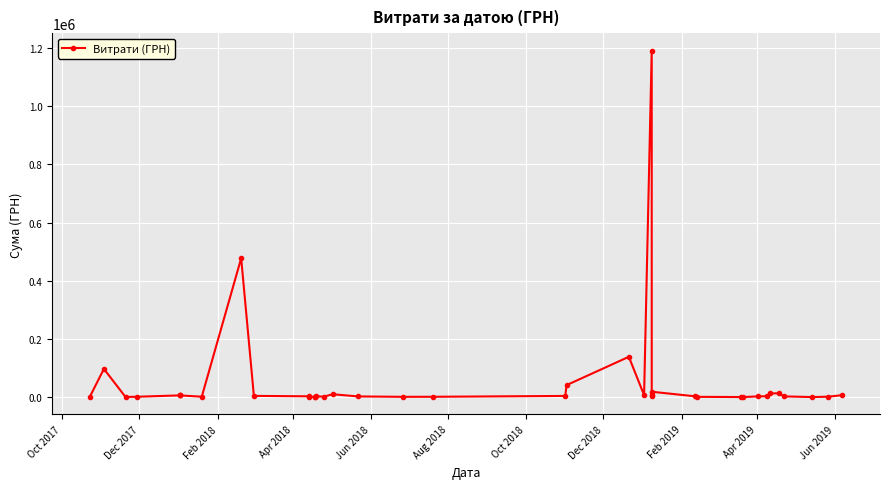

What value does the data have at Apr 2018?

1350.0